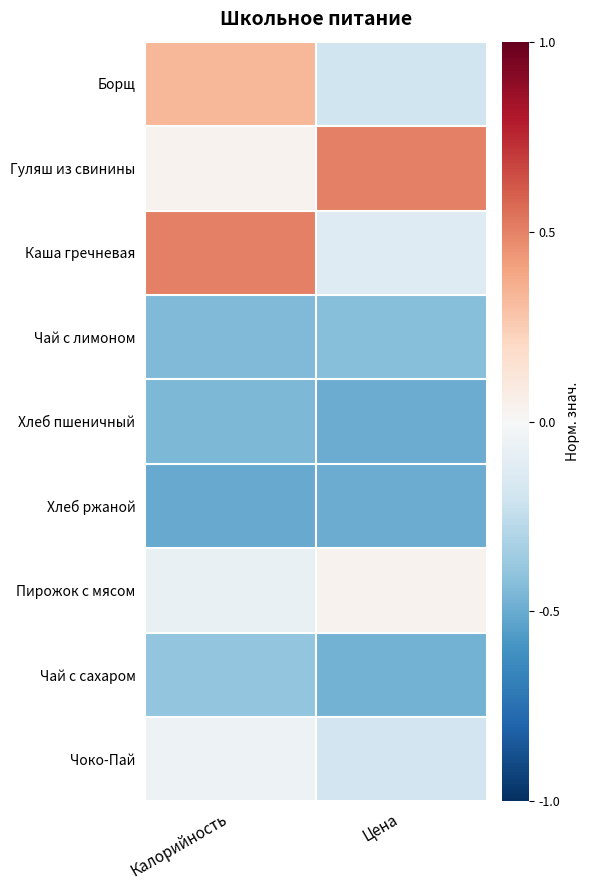

Which has a higher value, Цена or Калорийность?

Калорийность